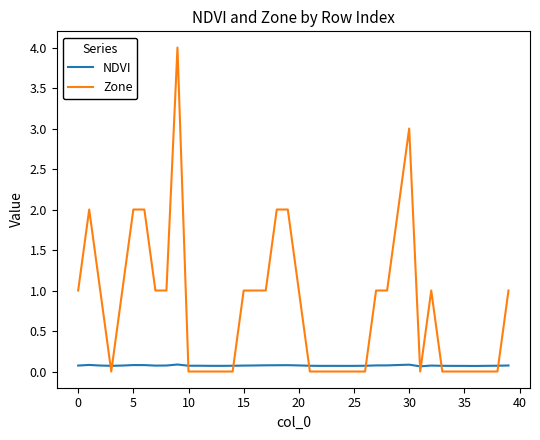

What is the highest value of the Zone series?

4.0